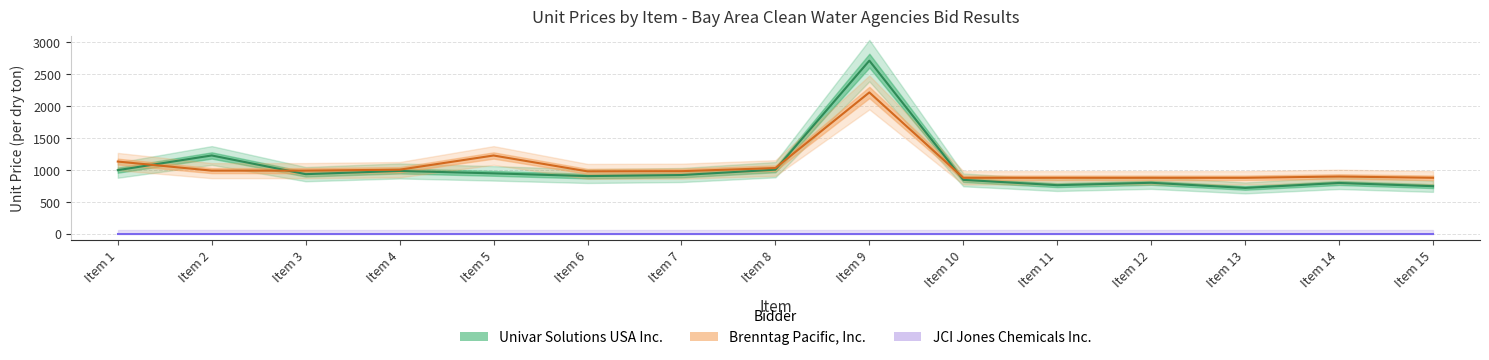

What is the total value across all series at Item 15?

1618.4